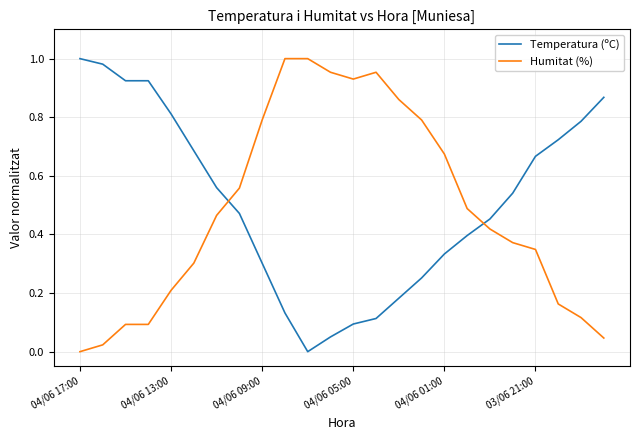

True or false: Temperatura (ºC) and Humitat (%) cross at least once.

True